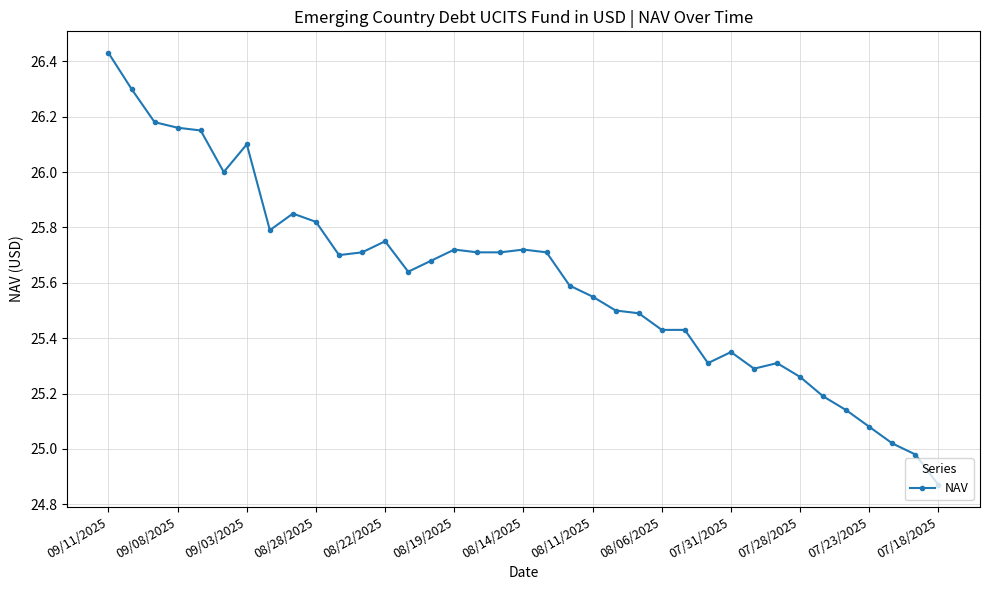

What is the difference between the second highest and minimum values?

1.4